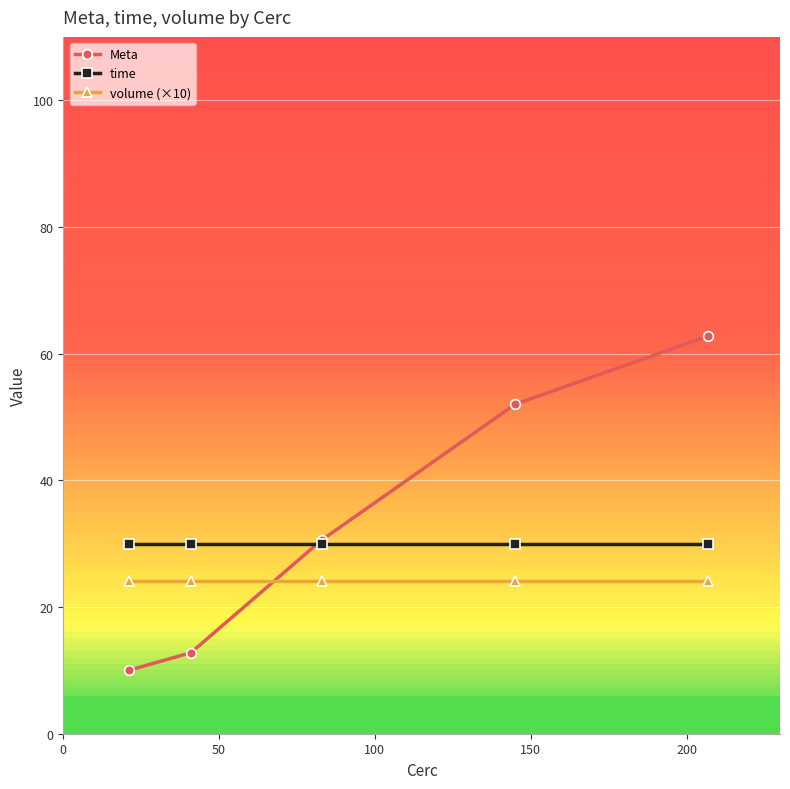

Which series has the widest spread of values?

Meta